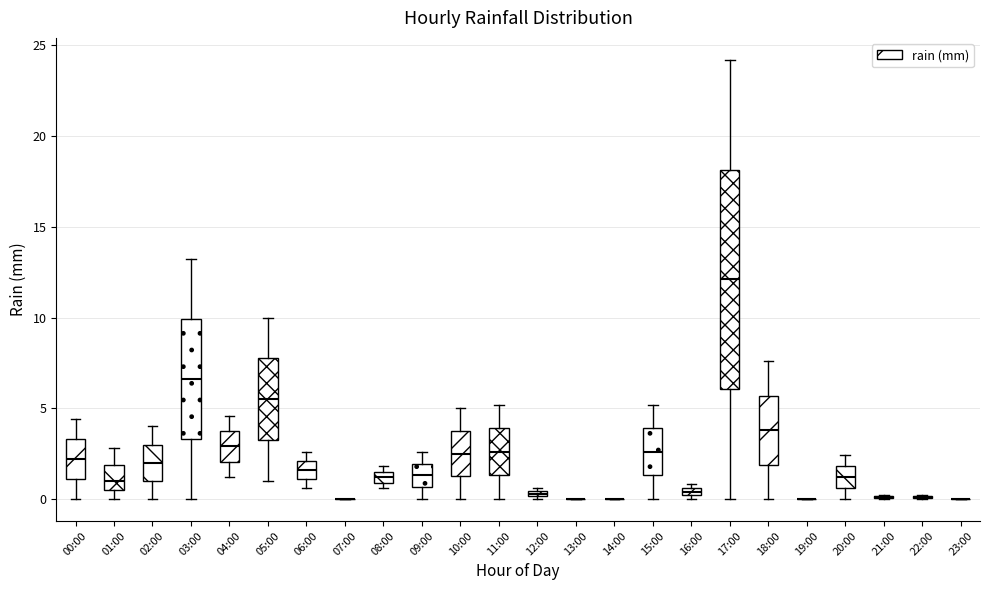

Comparing the boxes themselves (not the whiskers), which one is the tallest?

17:00